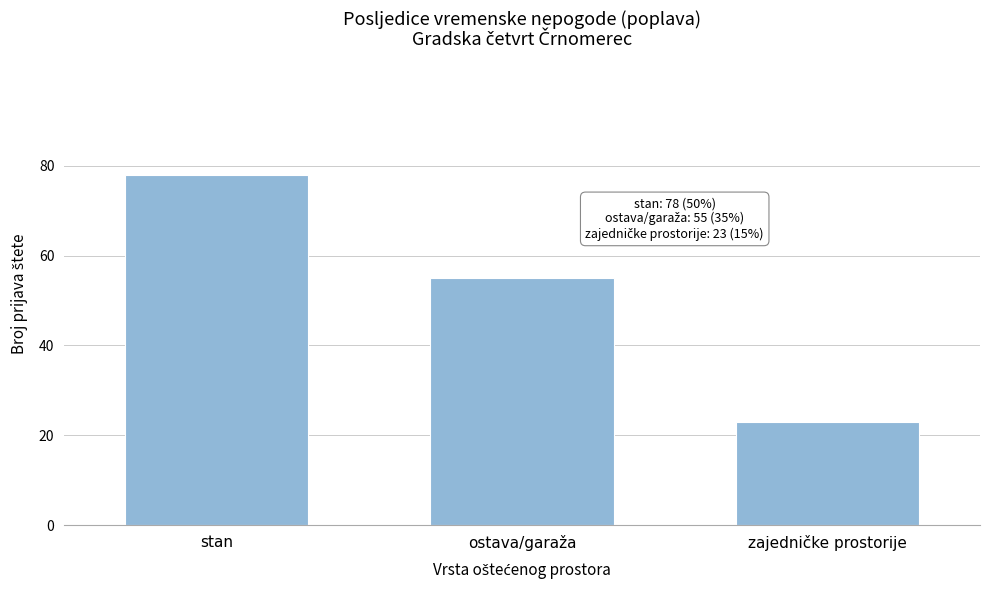

Reading left to right, what are all the values shown in this chart?

78	55	23